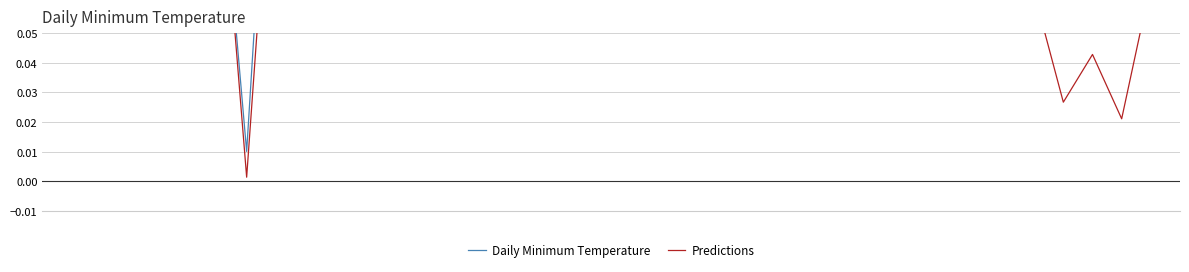

What is the average value of the Daily Minimum Temperature series?

0.2